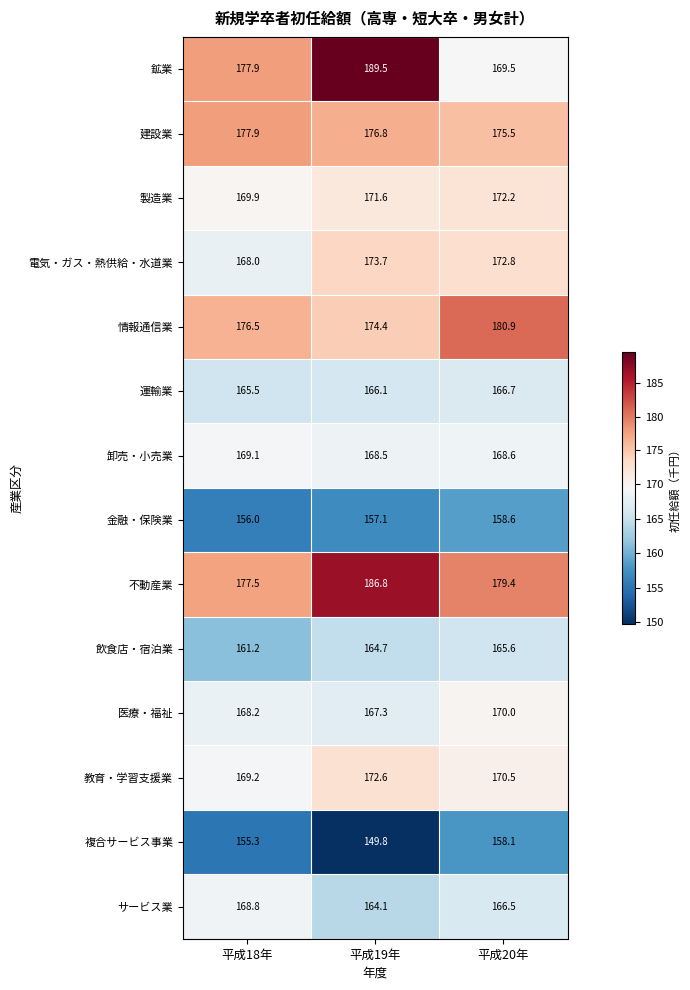

What is the difference between the highest and lowest values at 平成19年?

39.7